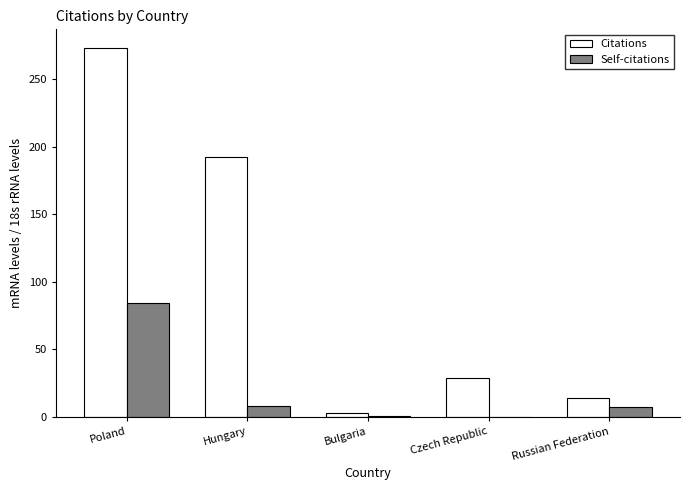

Between Hungary and Czech Republic, which series saw the biggest shift?

Citations